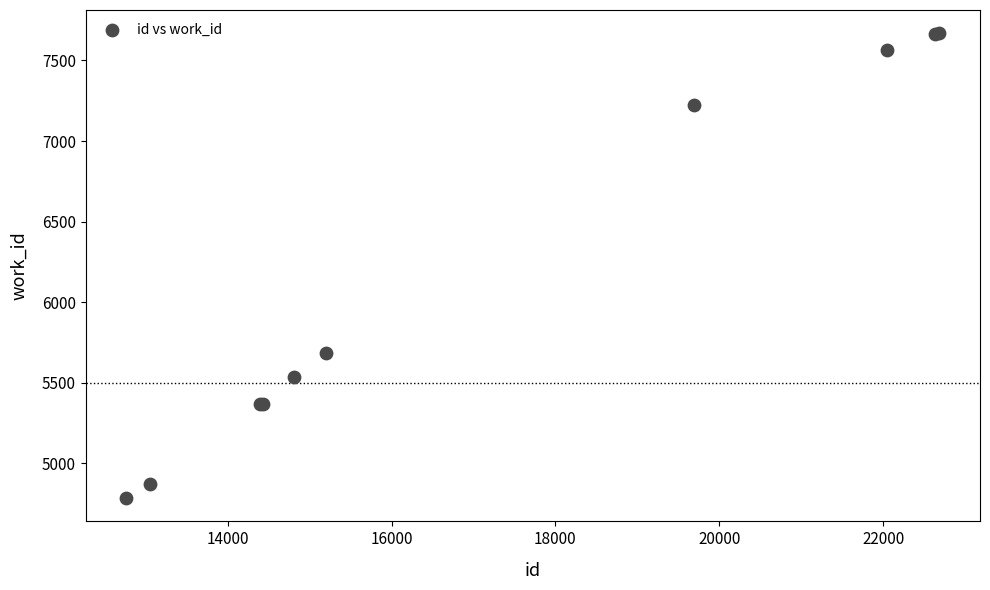

What Y value in the scatter plot is closest to 6227?

5686